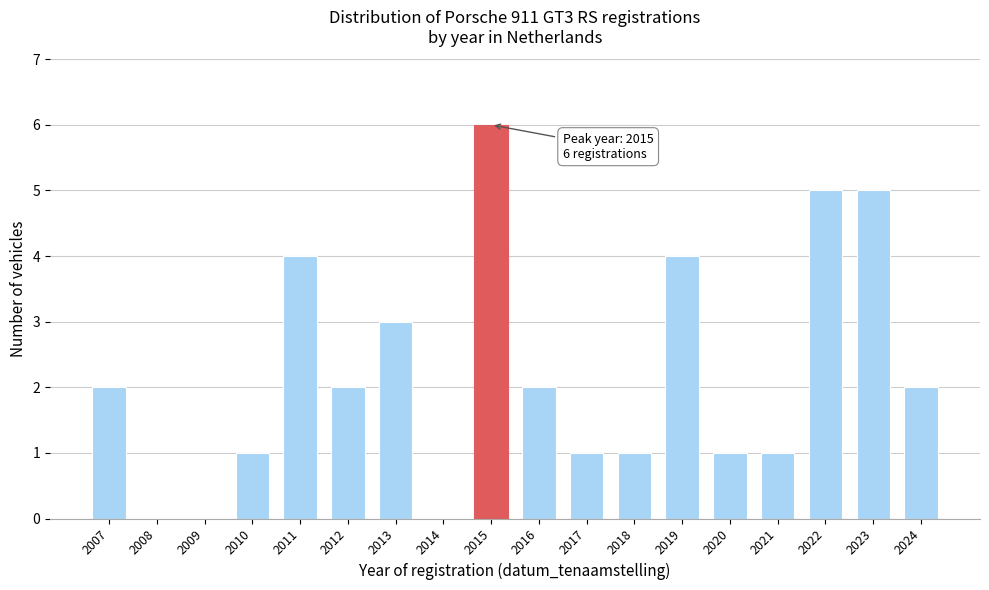

Reading left to right, what are all the values shown in this chart?

2007=2	2008=0	2009=0	2010=1	2011=4	2012=2	2013=3	2014=0	2015=6	2016=2	2017=1	2018=1	2019=4	2020=1	2021=1	2022=5	2023=5	2024=2